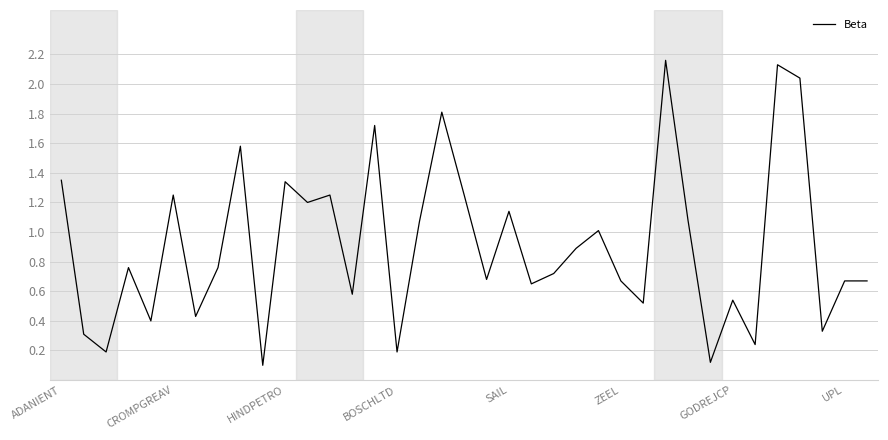

True or false: there are more than 0 points higher than both neighbors.

True